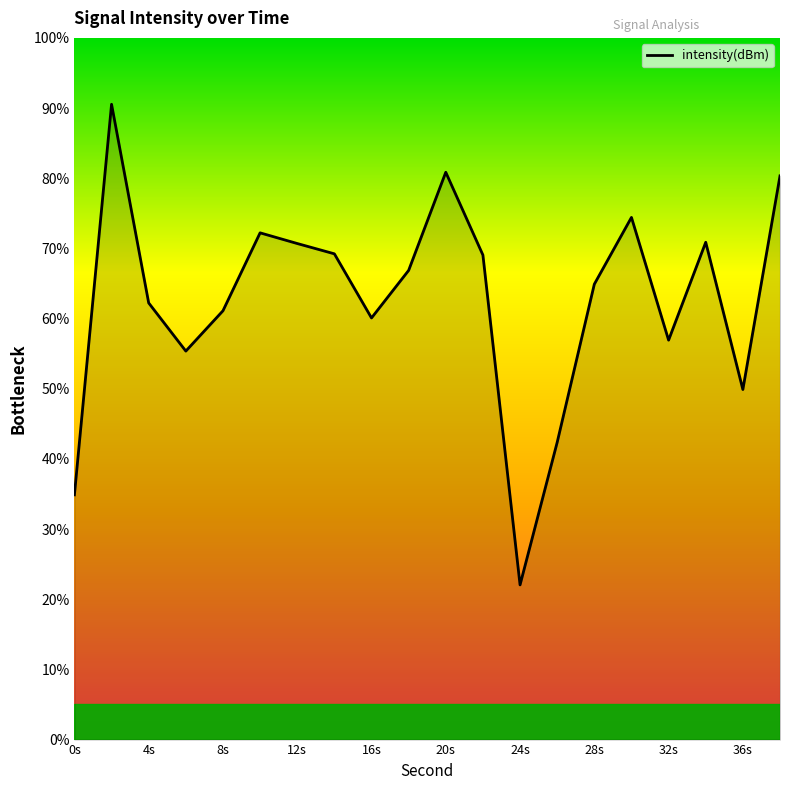

What is the maximum value shown in the chart?

90.5